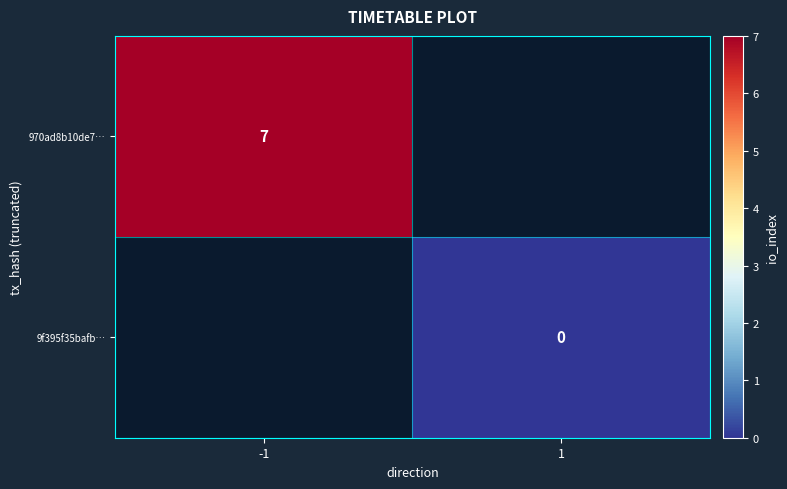

Is it true that 970ad8b10de7… equals 7 at -1?

True